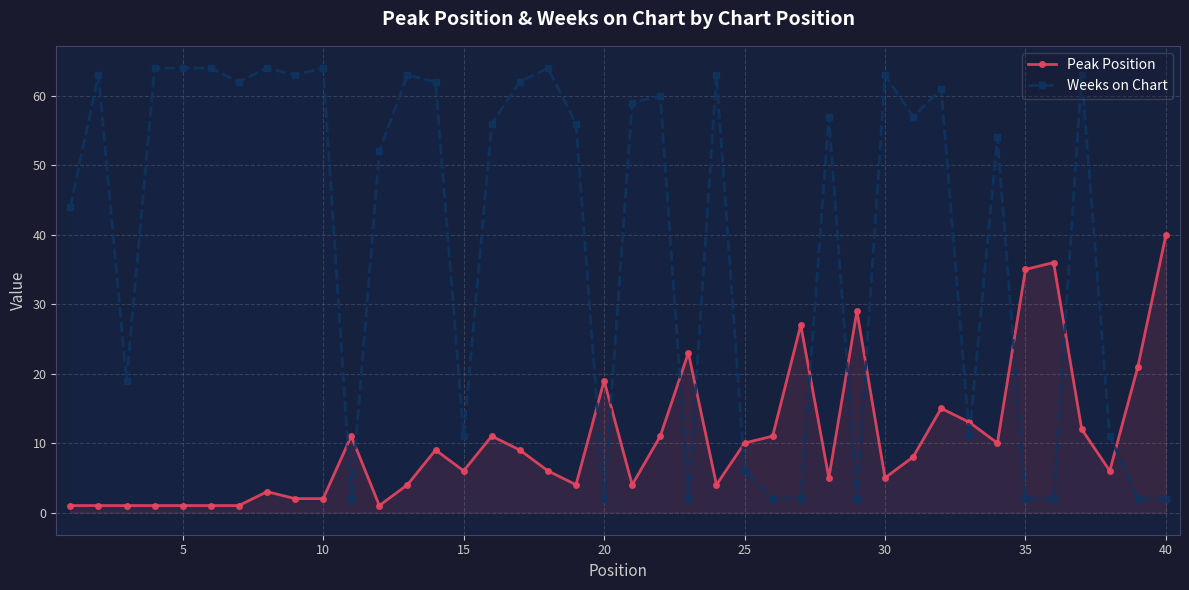

True or false: Weeks on Chart has more than 0 interior local peaks.

True